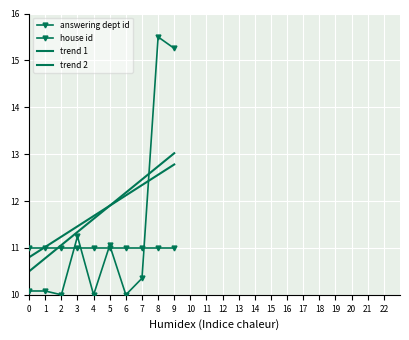

In answering dept id, how many points are lower than both neighbors (excluding endpoints)?

3